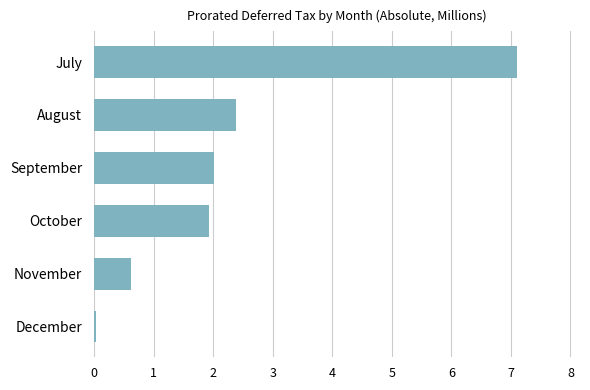

Does the chart contain any negative values?

No